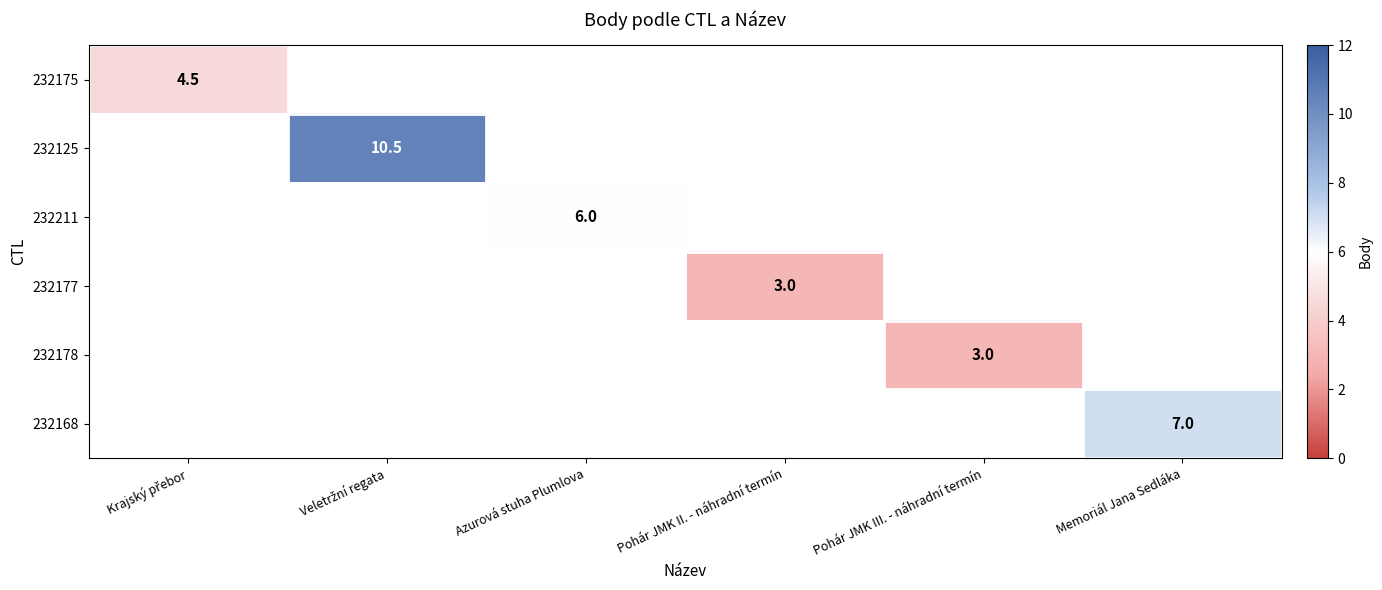

At how many categories does at least one series exceed 4?

4